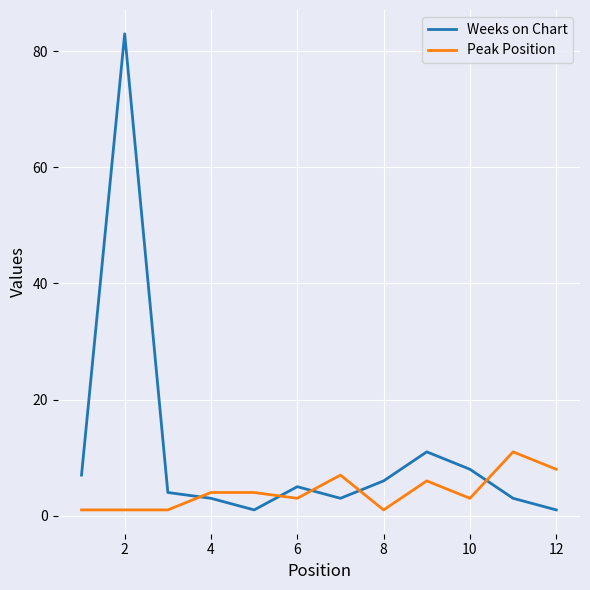

After their last crossing, which series has the higher values: Peak Position or Weeks on Chart?

Peak Position